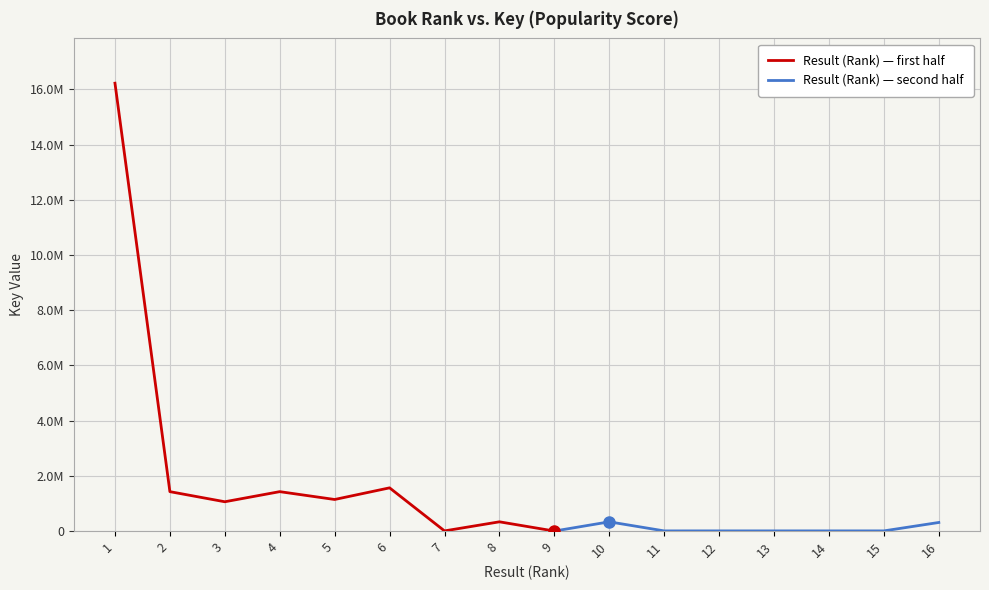

Is it true that Result (Rank) equals 1 at 1?

False